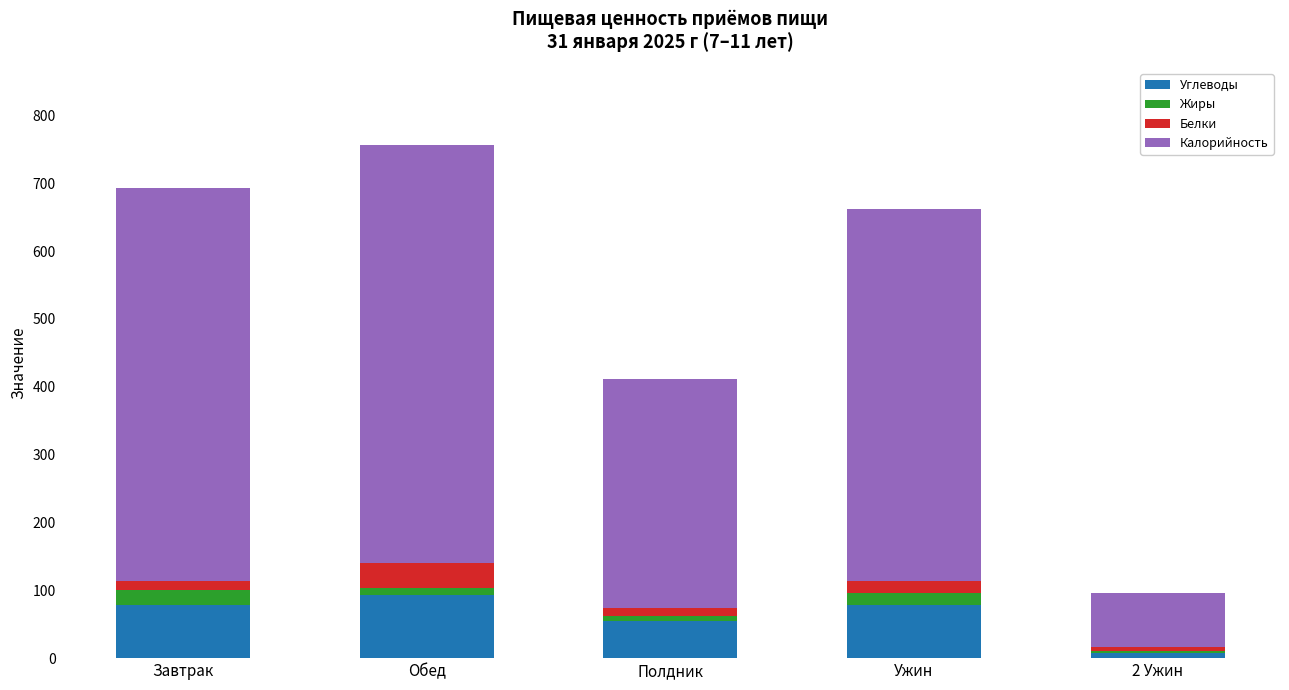

What is the total value across all series at Обед?

756.5